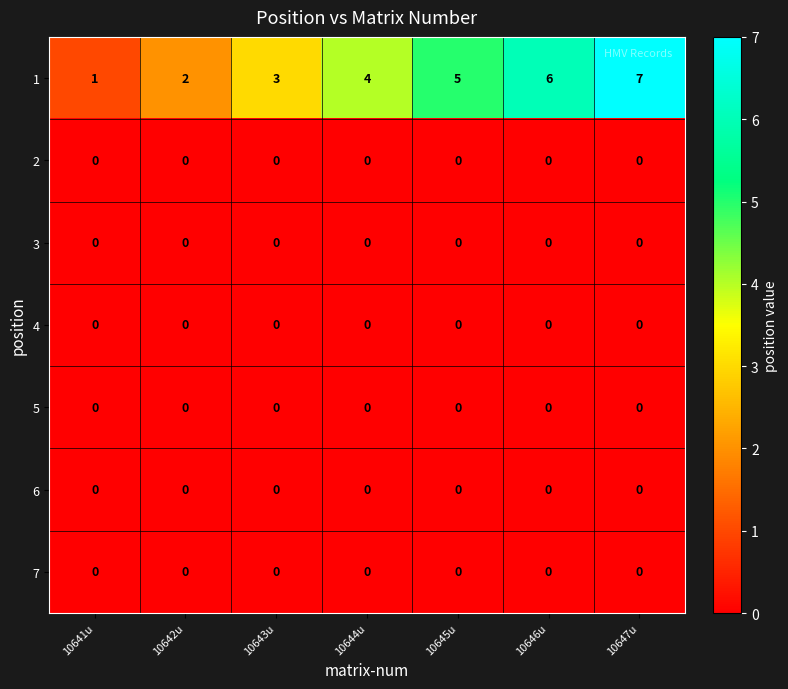

Is the value of 1 at 10644u greater than the value of 6 at 10647u?

Yes